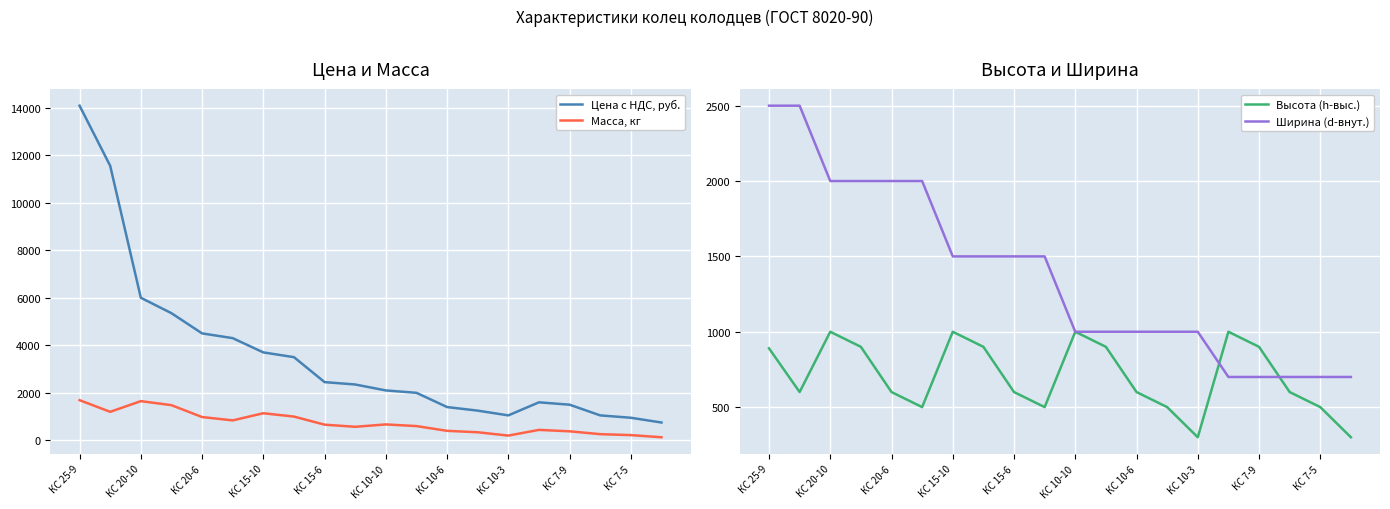

Which category has the highest value across all series?

КС 25-9